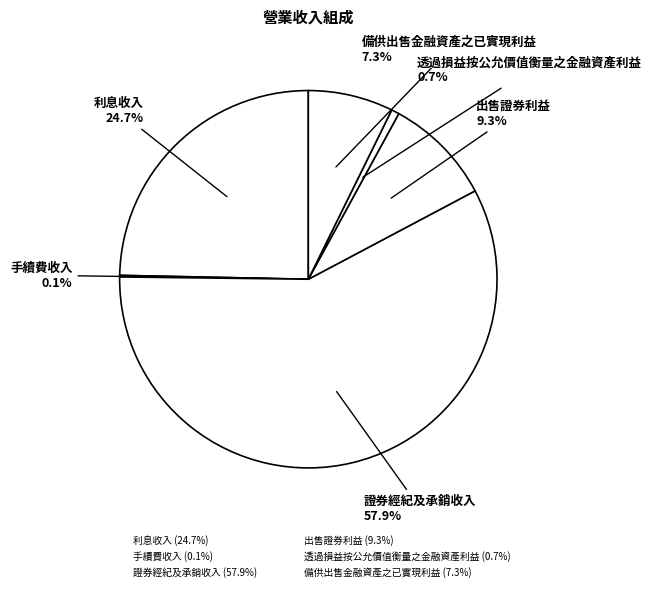

The 手續費收入 slice represents 0% of the pie. True or false?

True